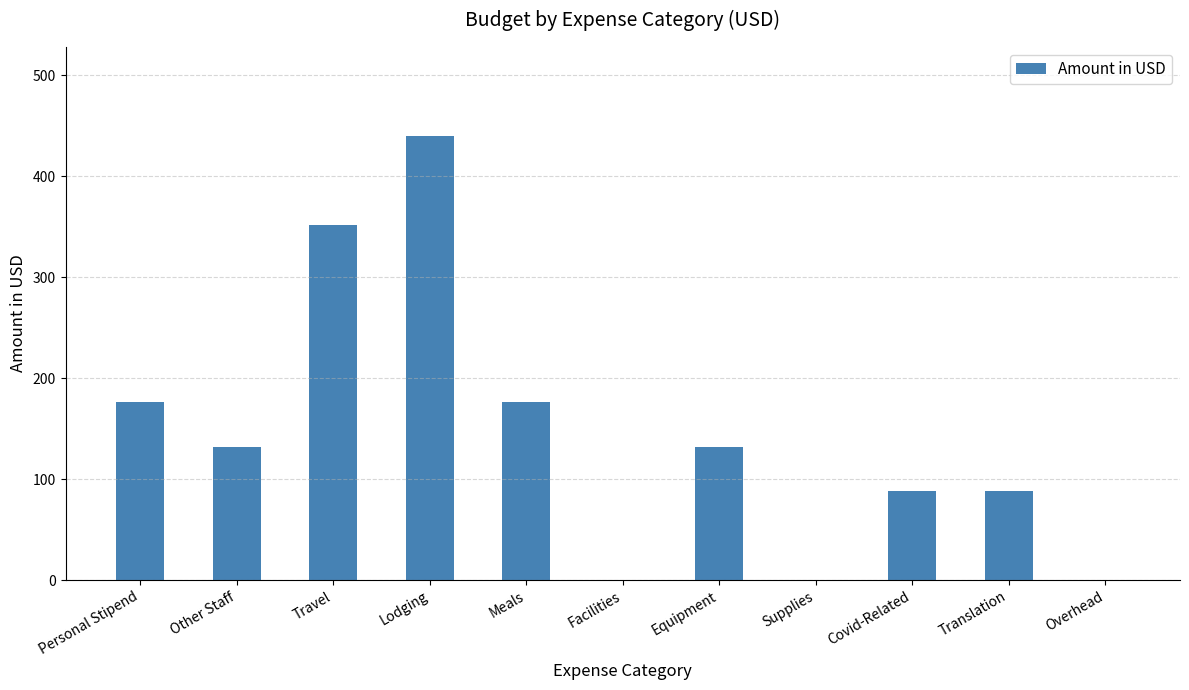

True or false: the data shows 0 at Overhead.

True